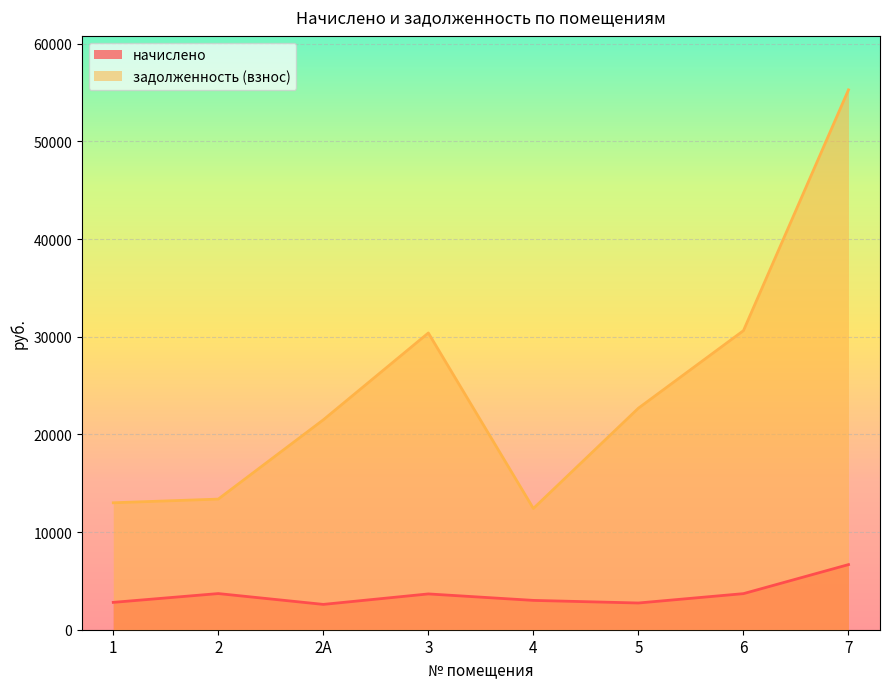

How many interior local peaks does the задолженность (взнос) series have?

1